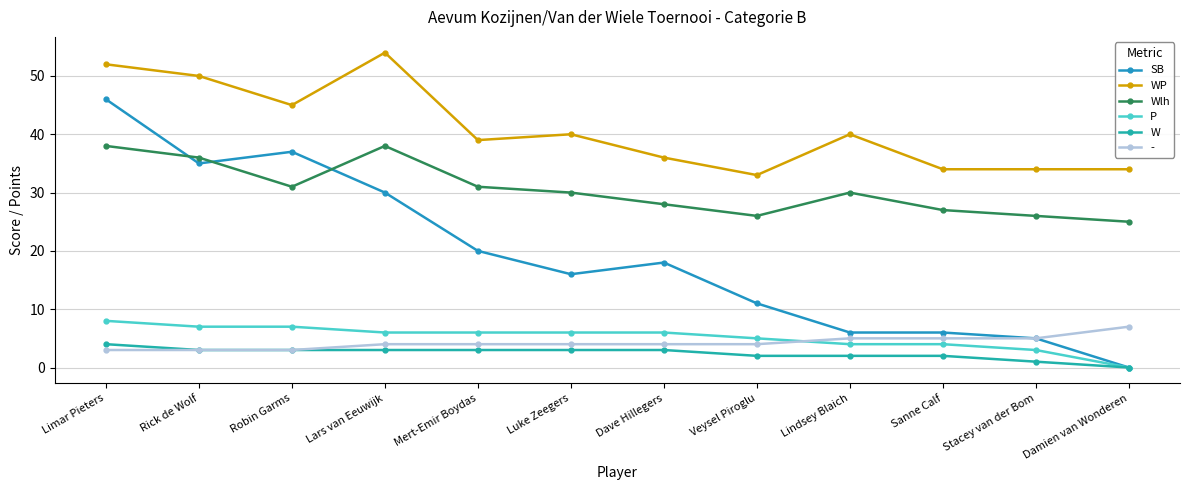

True or false: W has a value of 0 at Damien van Wonderen.

True